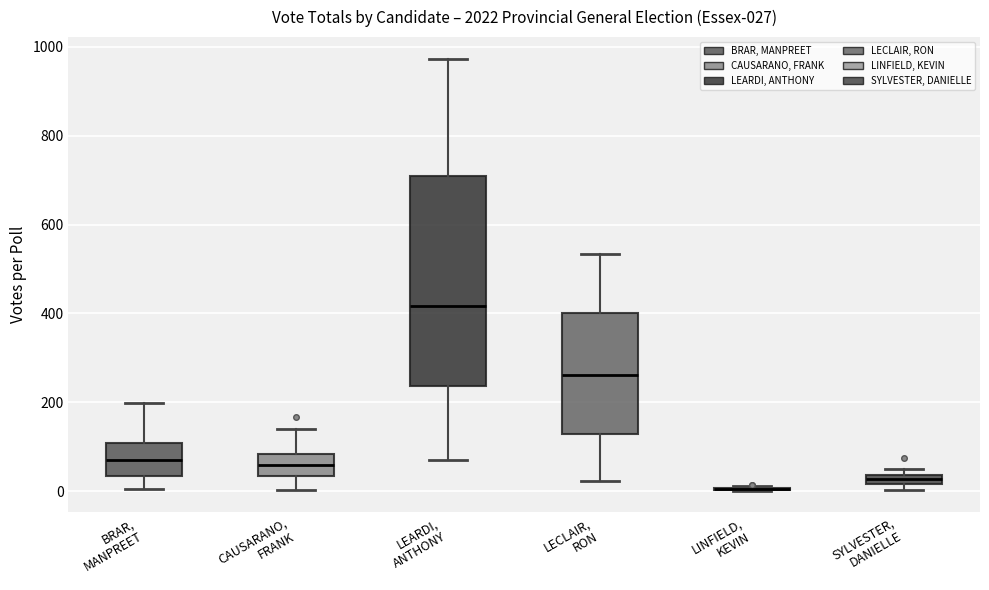

Which box is the tallest, from its lower edge to its upper edge?

LEARDI, ANTHONY